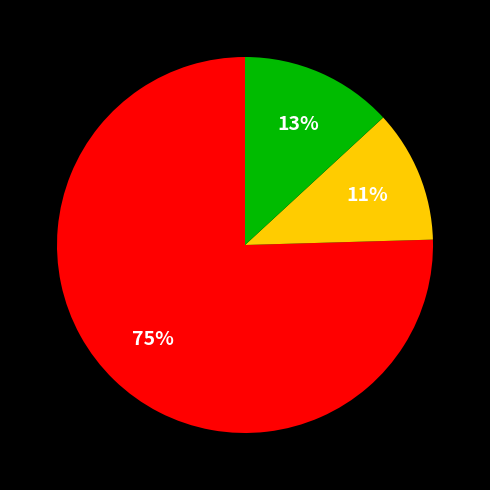

Is there any slice that represents more than half of the pie?

Yes